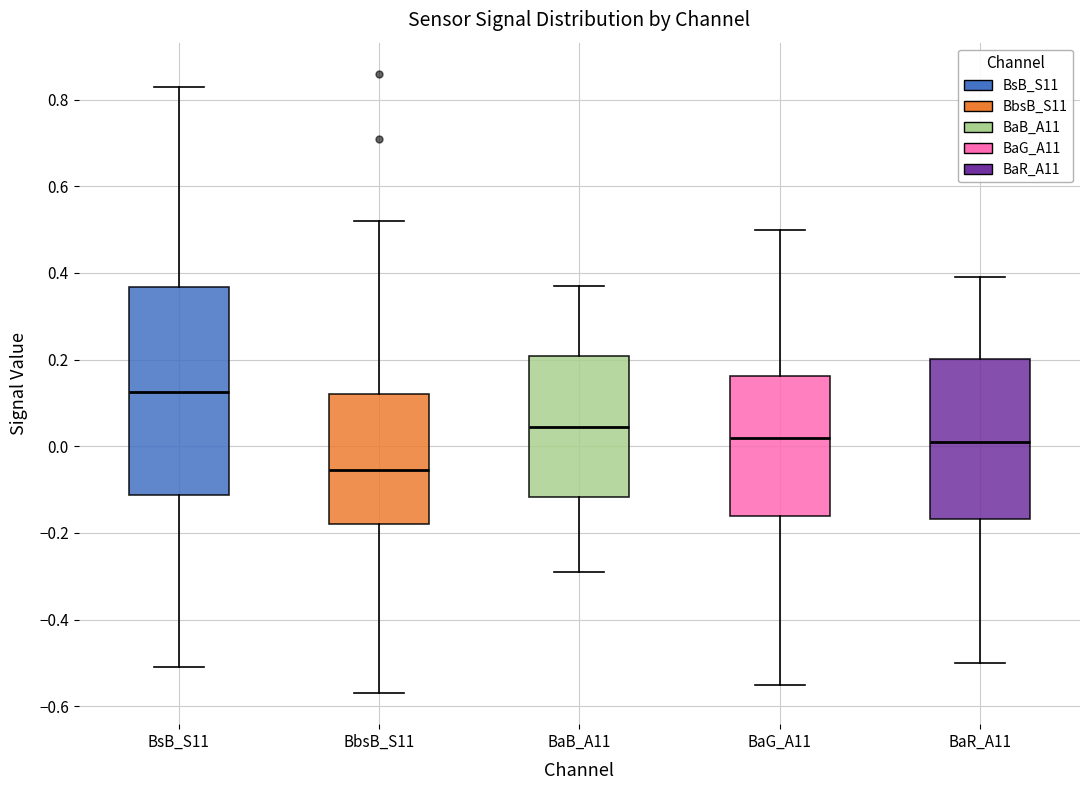

Which box's median line is the lowest?

BbsB_S11